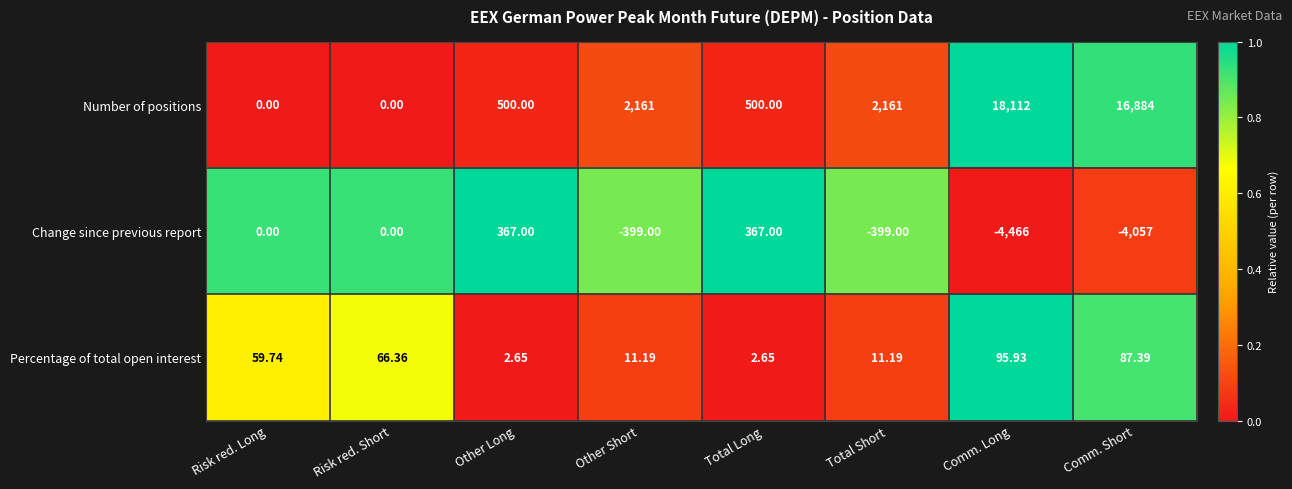

How many series are shown in this chart?

3